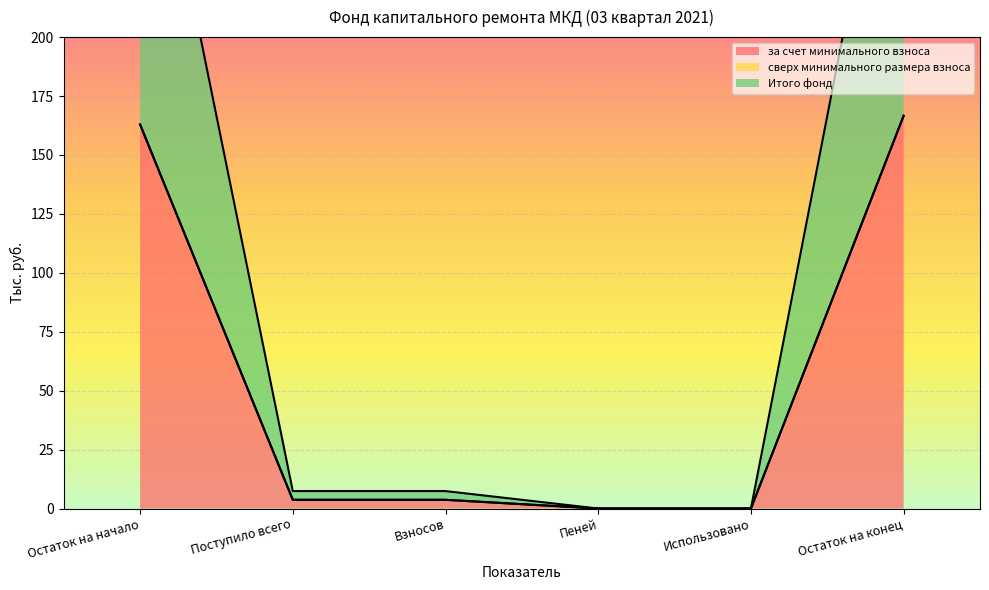

What position from the right is Остаток на начало?

6